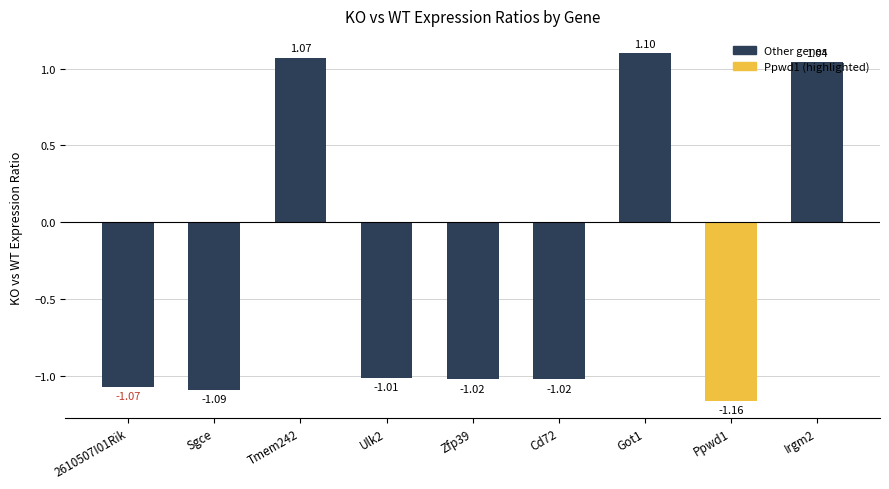

What is the average value?

-0.4